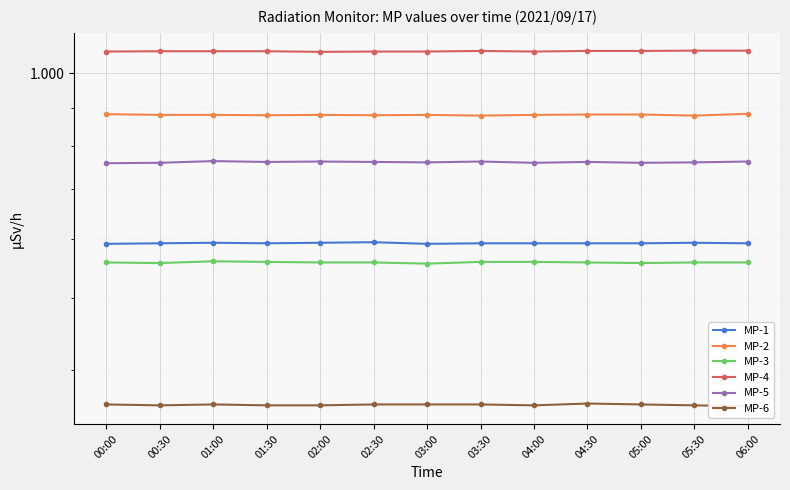

Is the value of MP-5 at 05:00 greater than the value of MP-1 at 00:30?

Yes